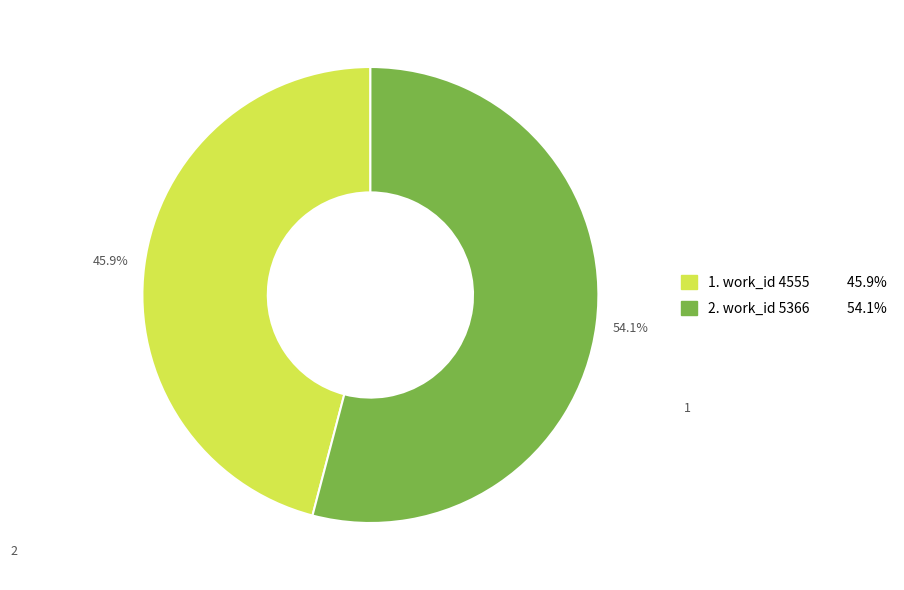

How much of the chart is everything except 1. work_id 4555 45.9%?

54.1%